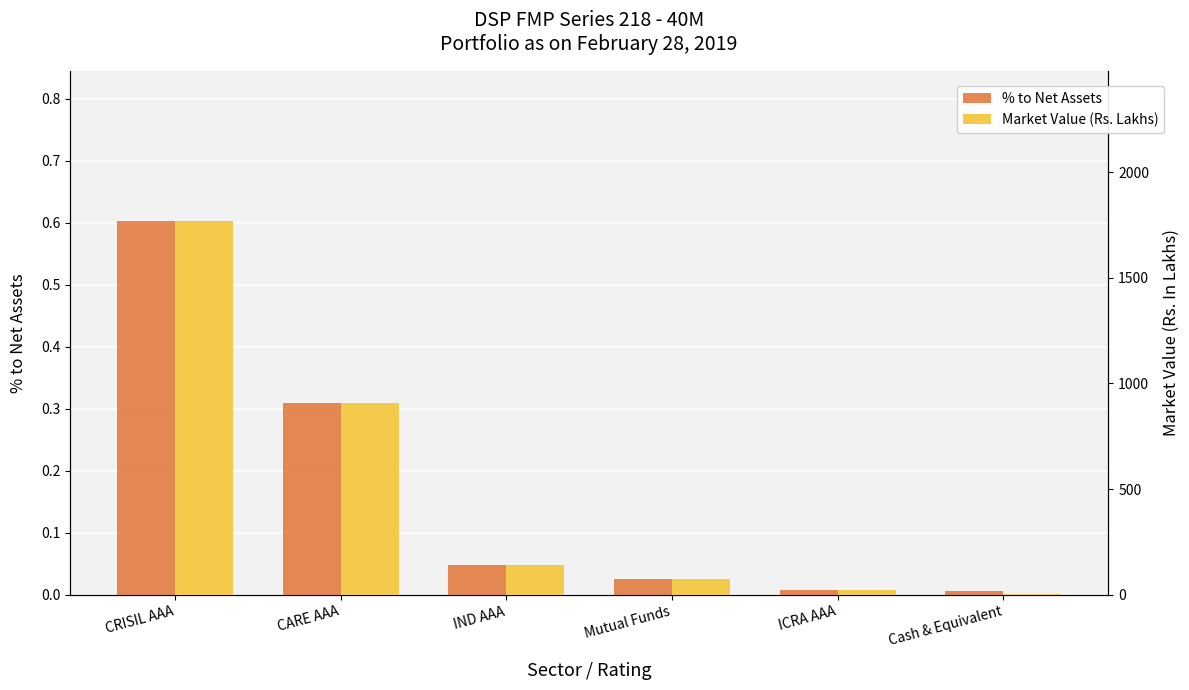

What is the greatest value displayed?

1770.0